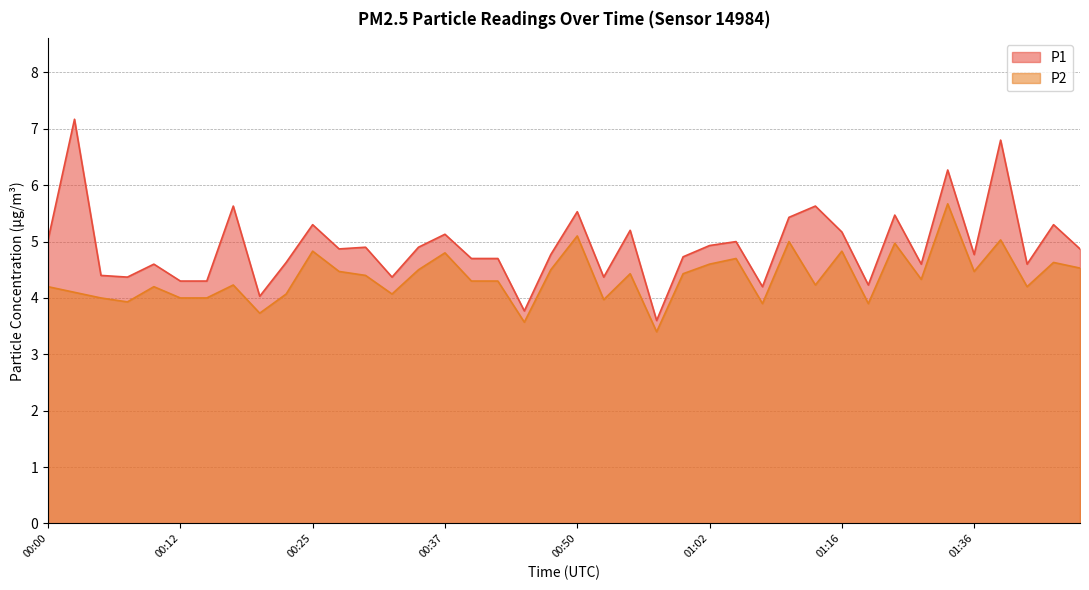

What is the difference between the highest and lowest values at 00:00?

0.8